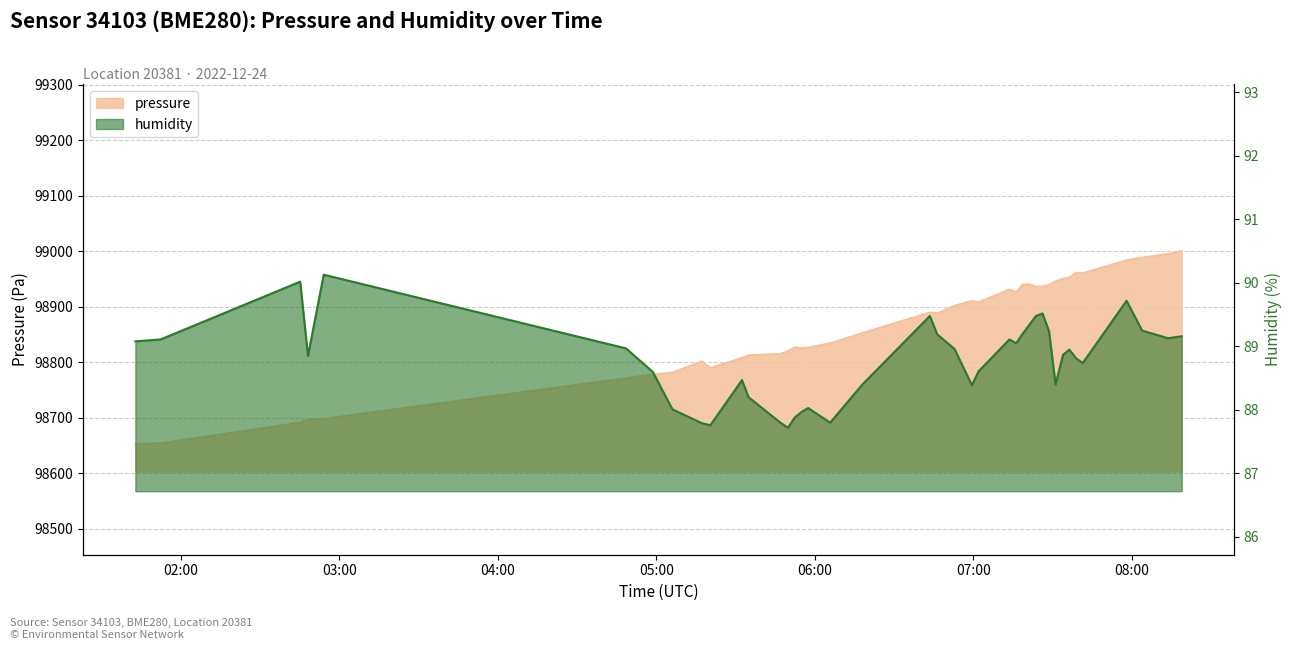

What is the maximum value shown in the chart?

99000.6